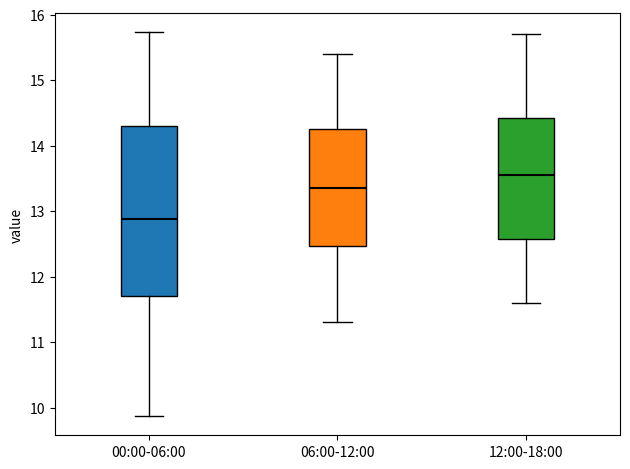

Which box's median line is the lowest?

00:00-06:00